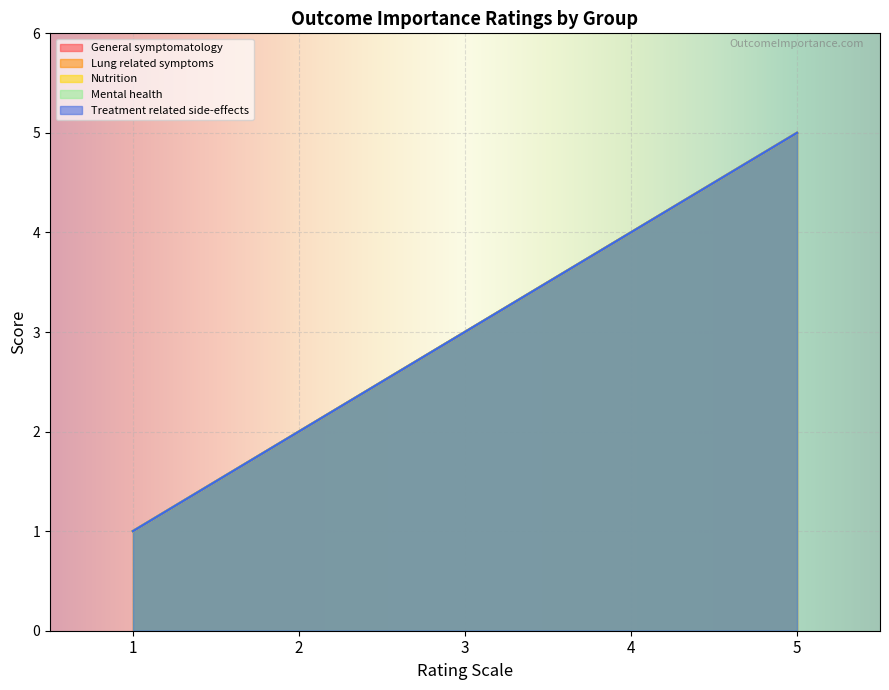

What is the total value across all series at 3?

15